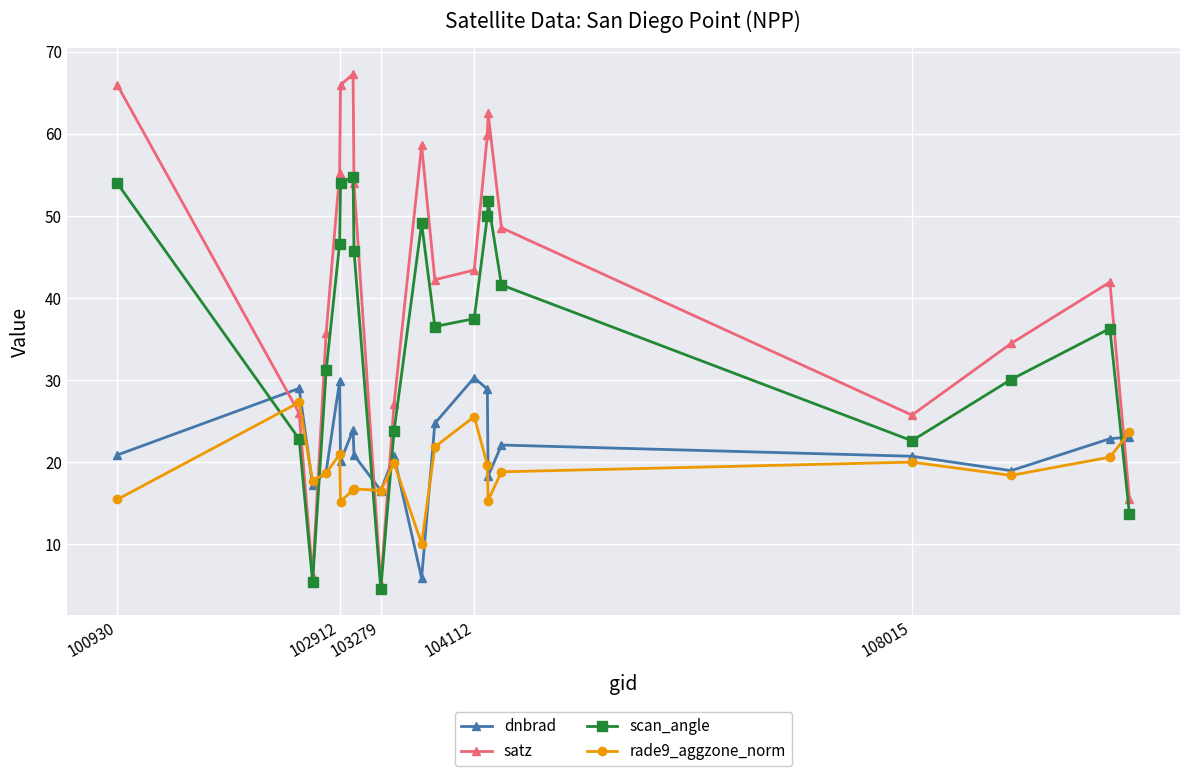

True or false: dnbrad has more than 0 interior local peaks.

True